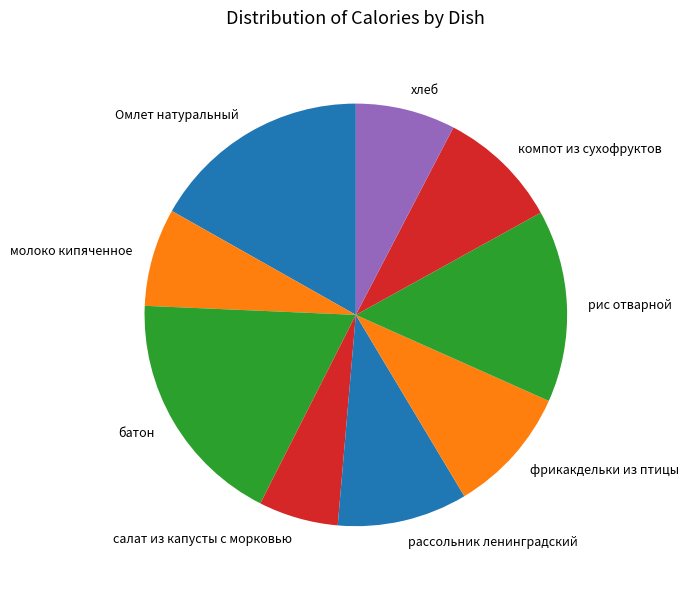

What is the ratio of the value at рассольник ленинградский to the value at молоко кипяченное?

1.3